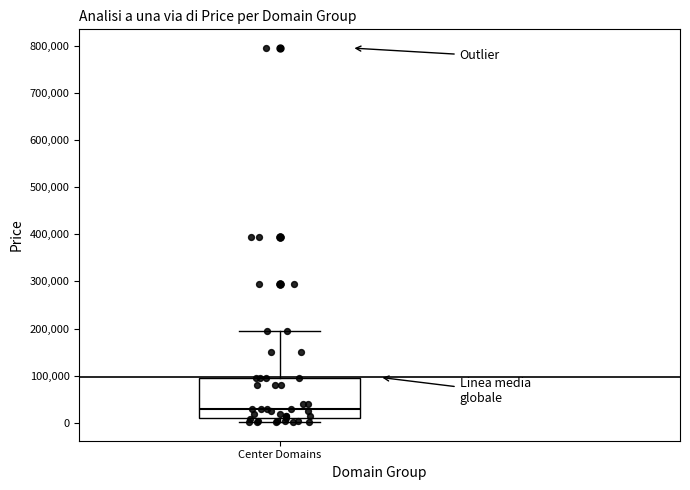

Transcribe this box plot: give where the median line is, the range the box spans, and where the two whiskers end, as read against the y-axis. The values are not printed on the chart, so give them approximately, as read against the axis.

median 30000, box 10000 to 90000, whiskers 0 to 190000